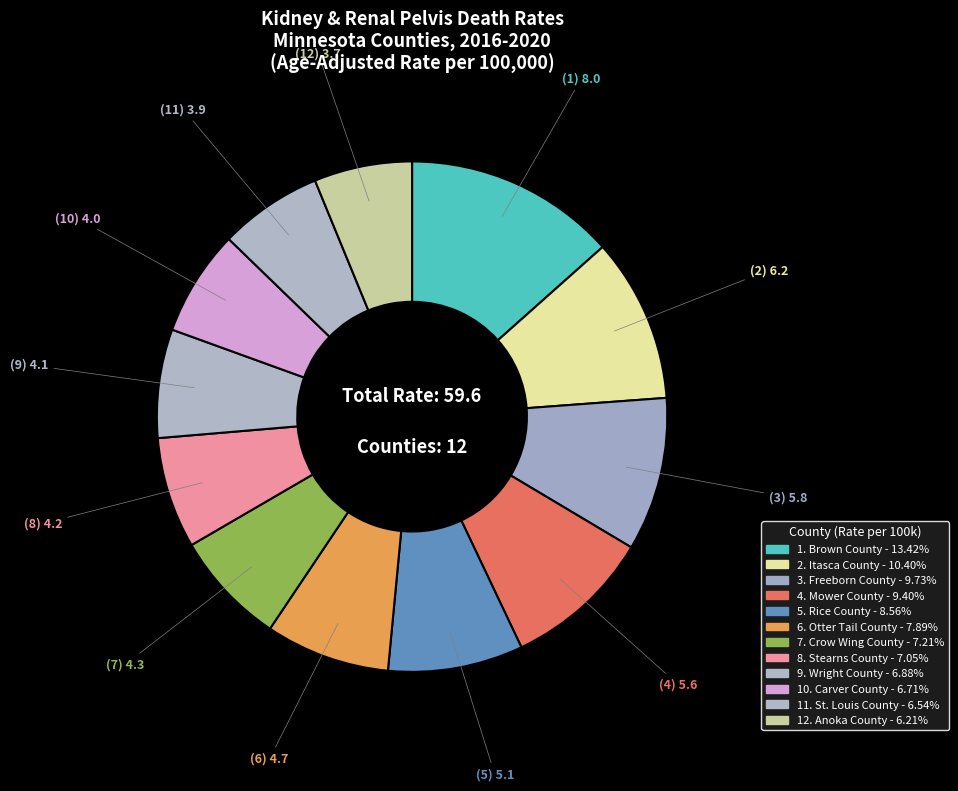

What is the largest slice in the pie chart?

Brown County